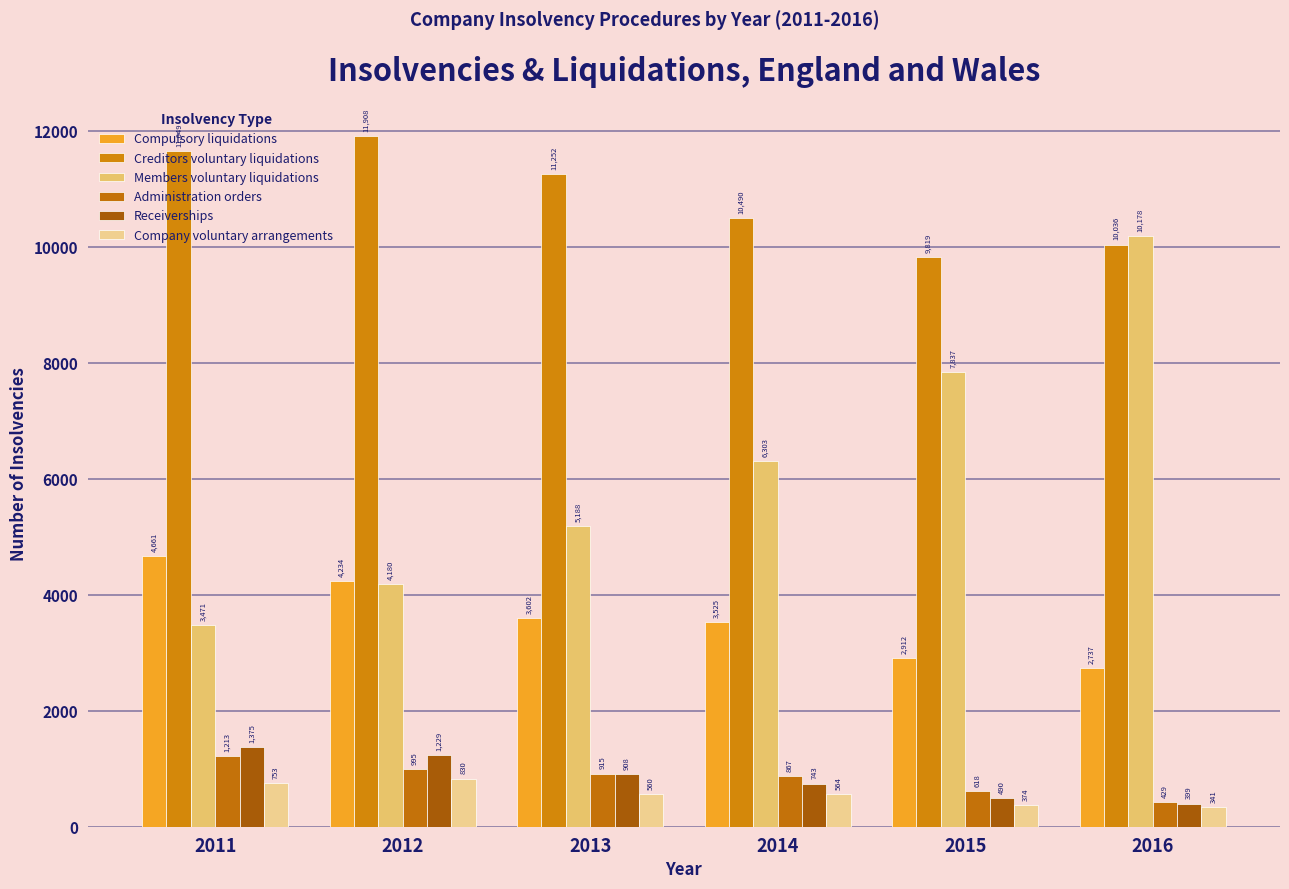

What is the difference between the Receiverships values at 2013 and 2014?

165